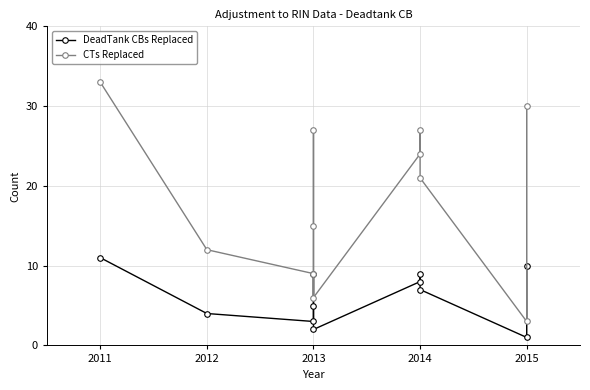

Reading left to right, transcribe all the data shown in this chart.

DeadTank CBs Replaced: 11	4	3	5	9	2	8	9	7	1	10
CTs Replaced: 33	12	9	15	27	6	24	27	21	3	30